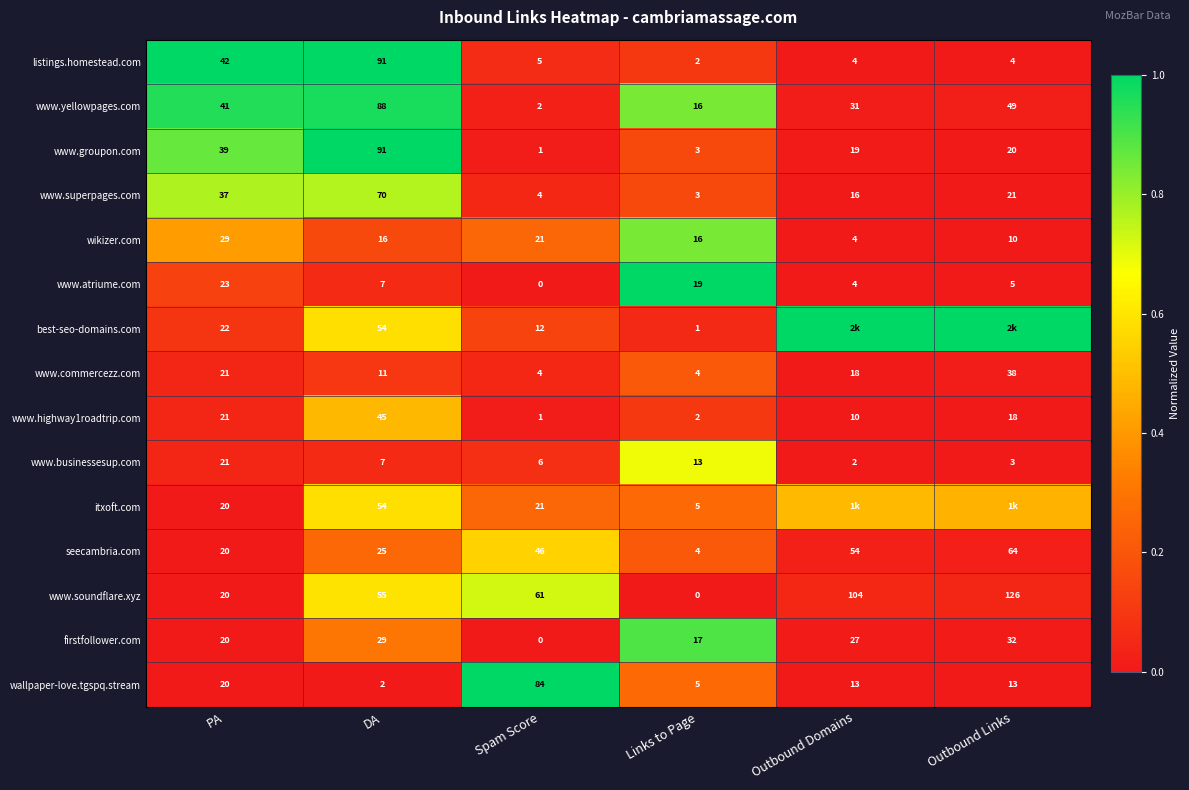

Is the value of seecambria.com at Links to Page greater than the value of www.groupon.com at PA?

No